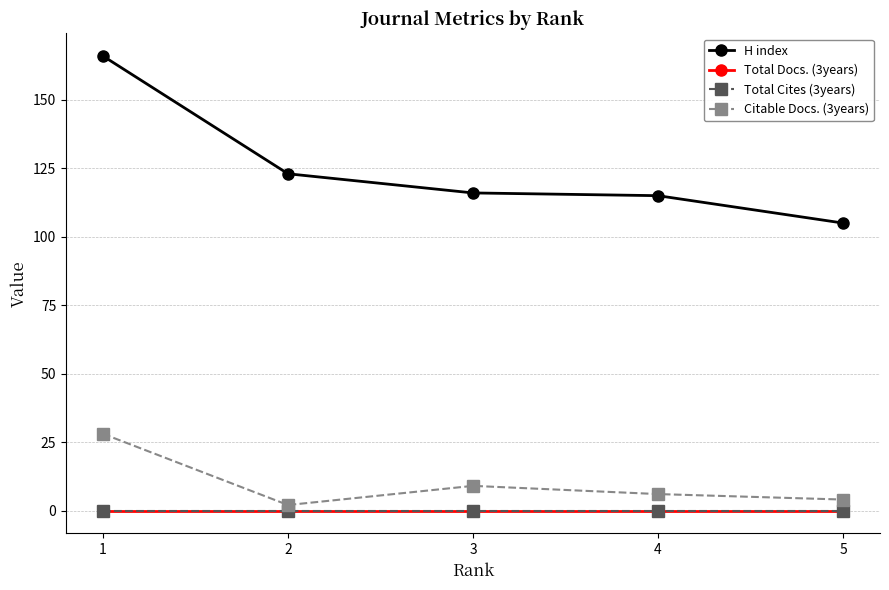

Is this an area chart (filled region under the line)?

No